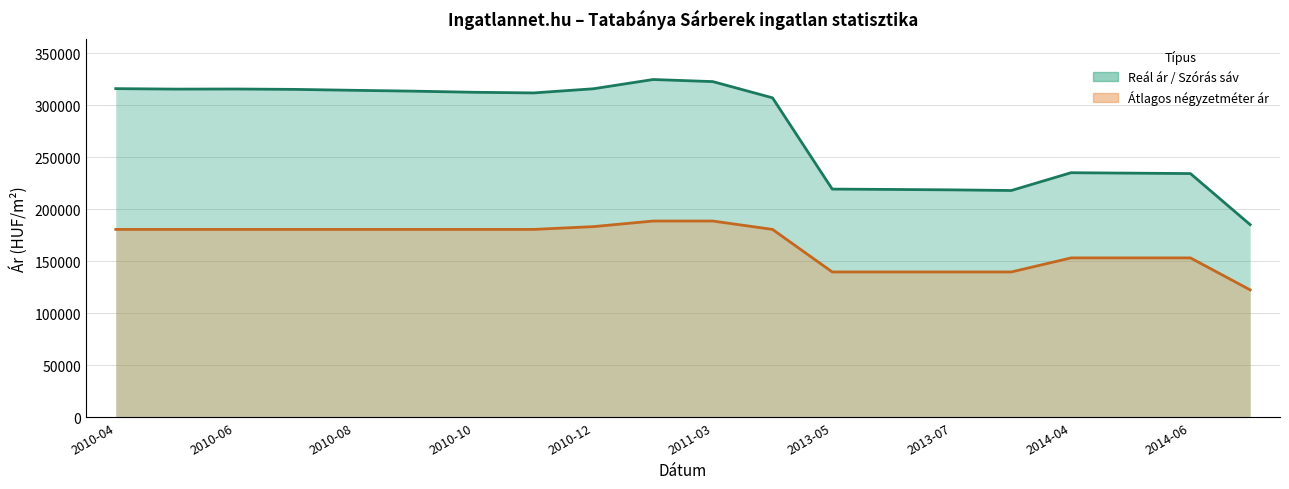

True or false: Szórás alsó határ has a value of 218703 at 2013-07.

True